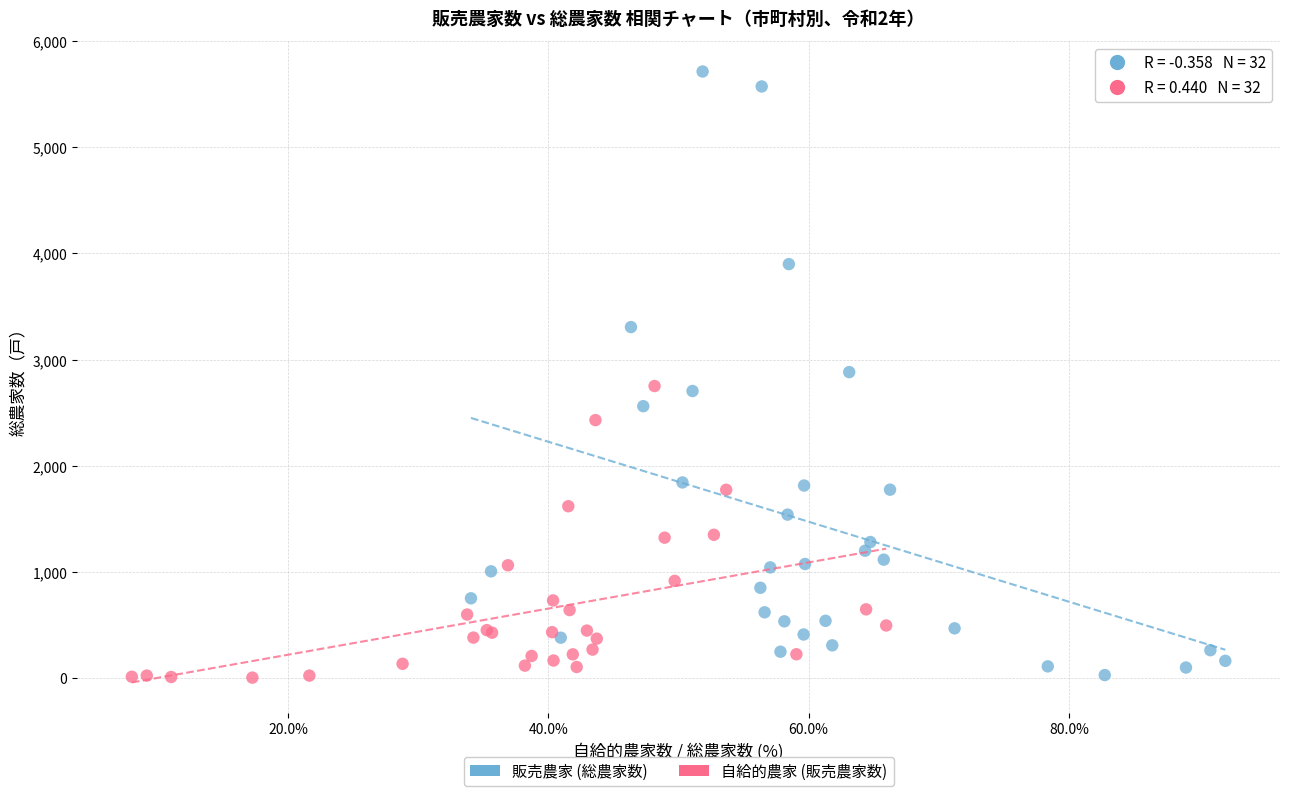

Which series reaches the maximum Y coordinate?

販売農家 (総農家数)